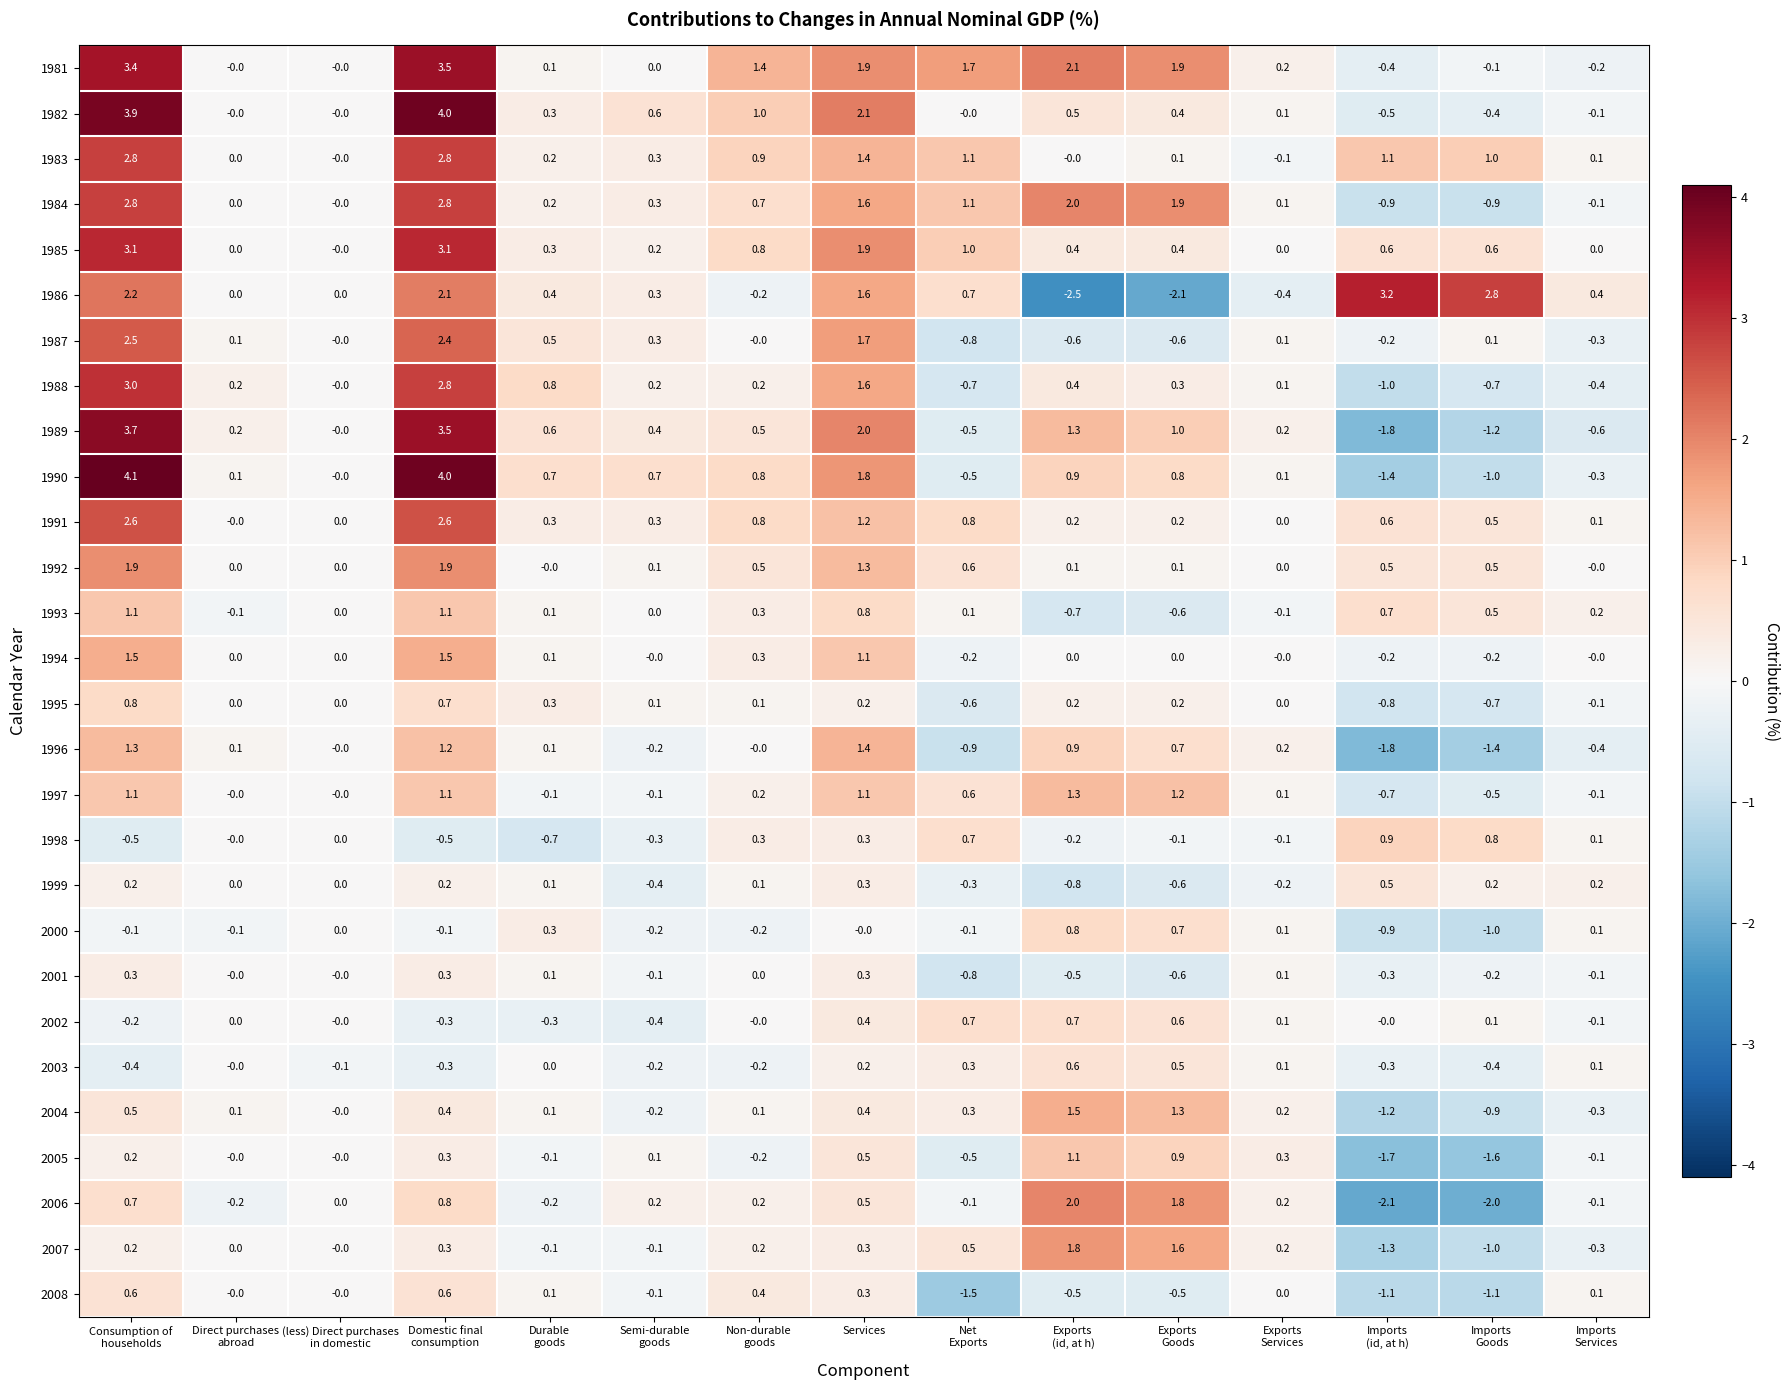

Which series has the widest spread of values?

1986